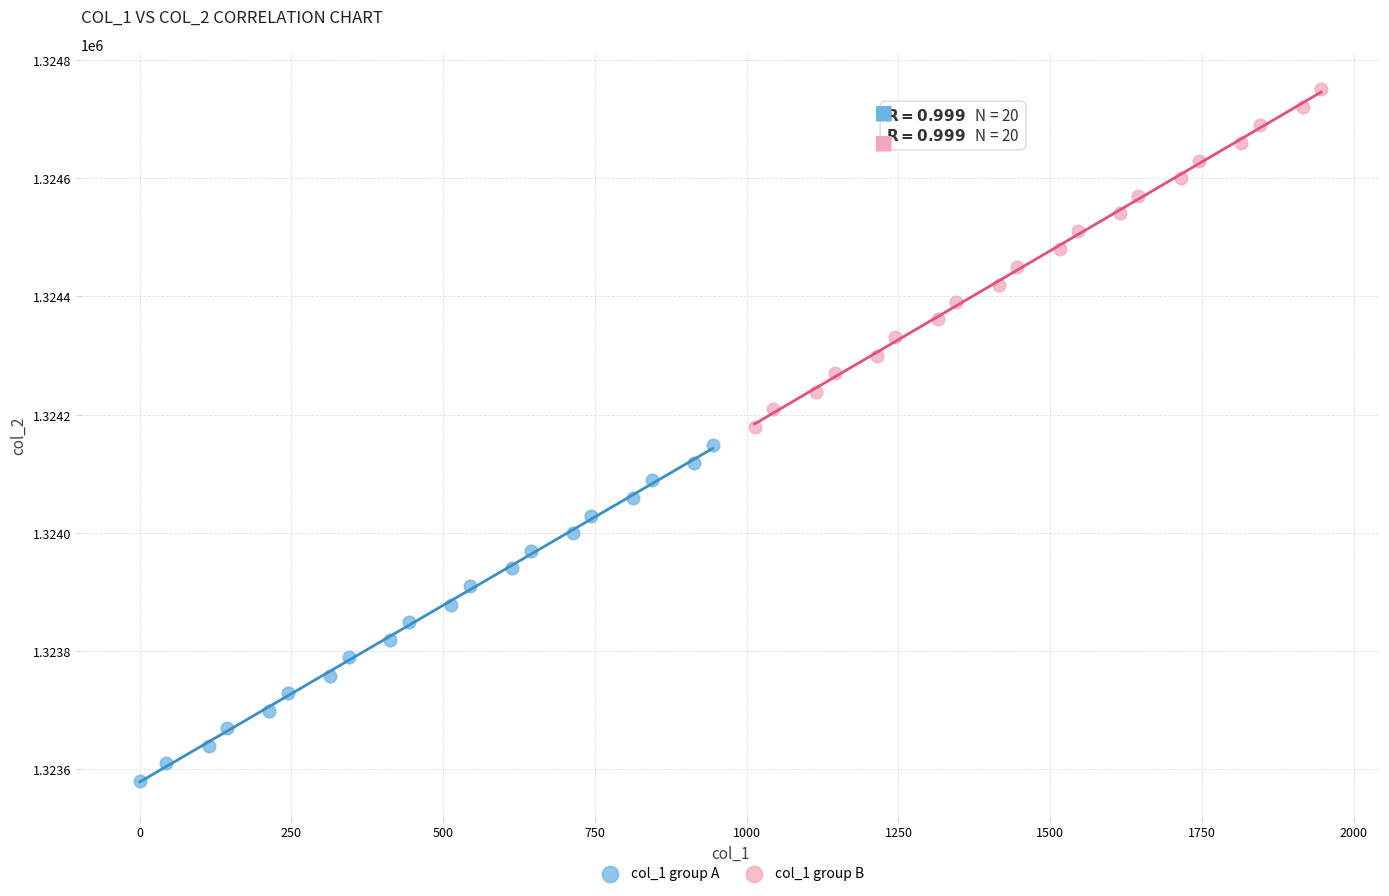

Which series has the widest spread of Y values?

col_1 group B